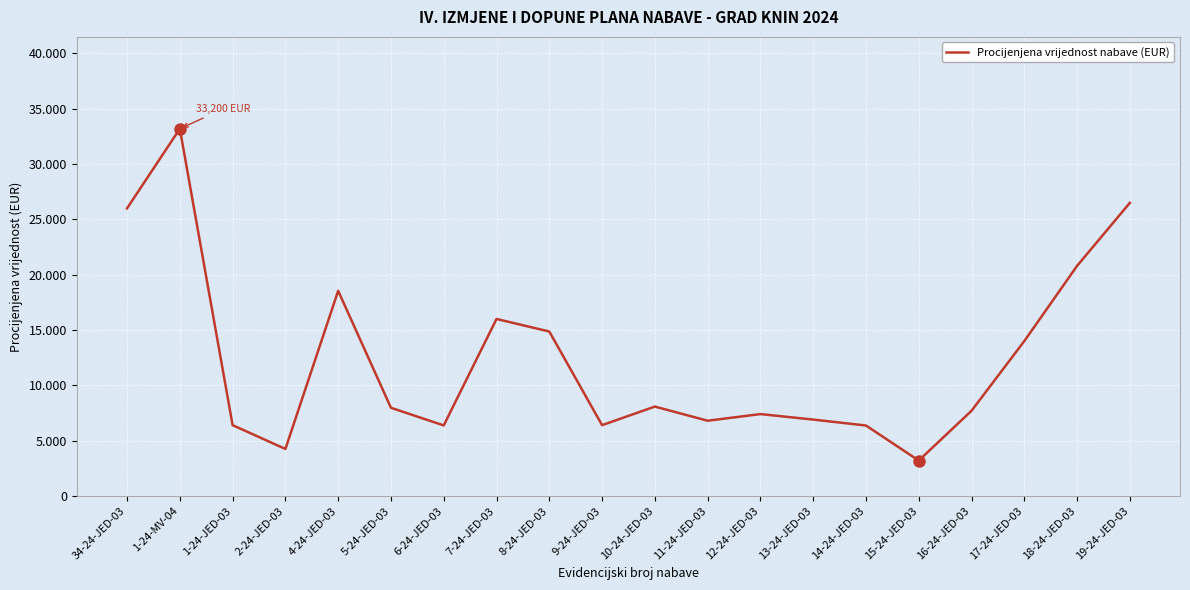

The chart shows a value of 9032 at 9-24-JED-03. True or false?

False